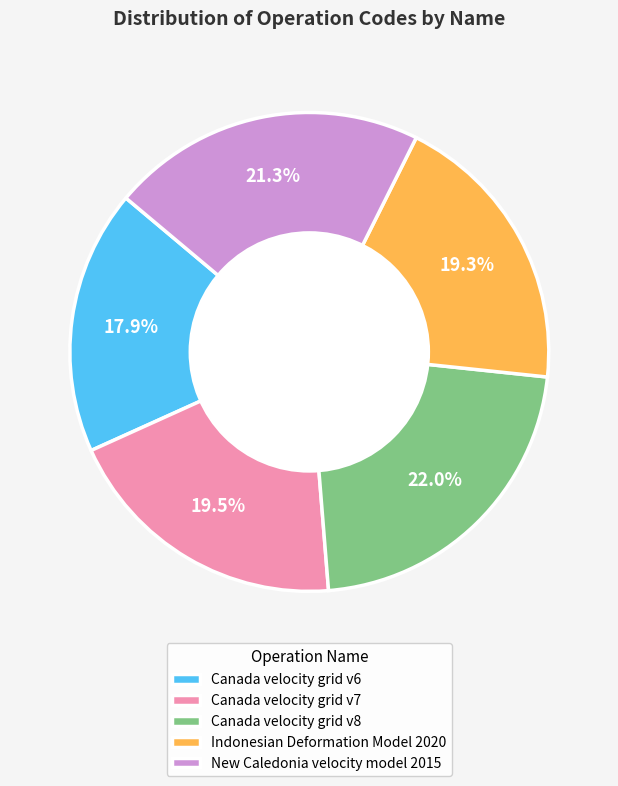

To the nearest percent, what portion does Canada velocity grid v6 represent?

18%